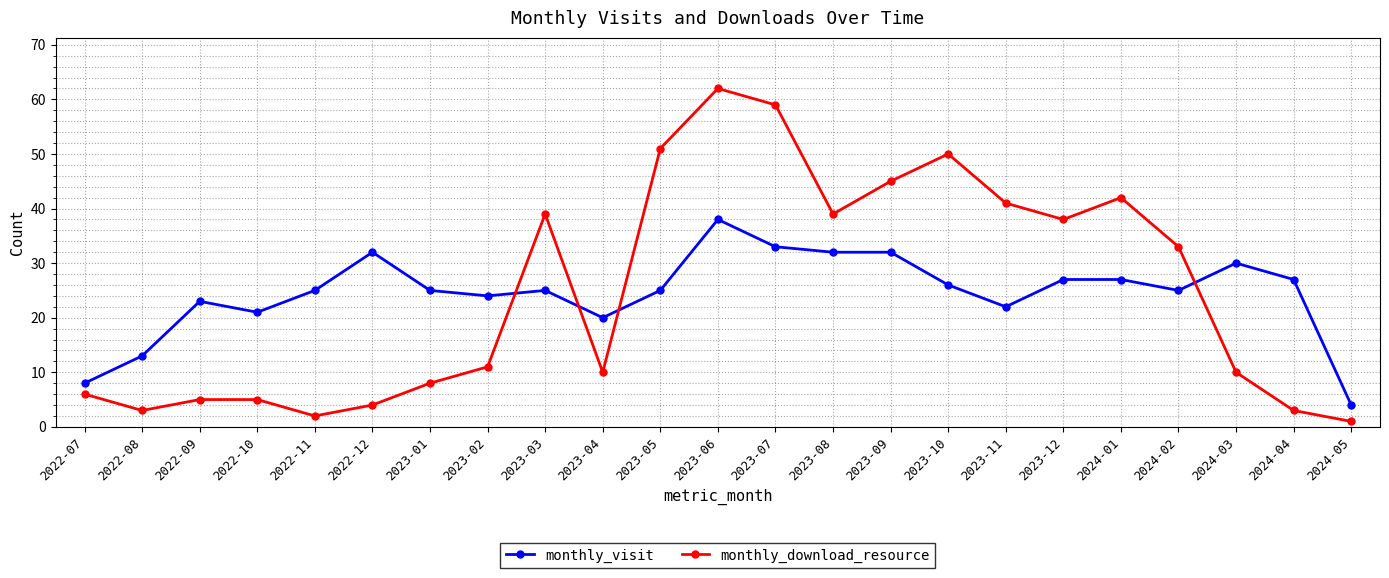

List the series in order of their peak value, highest first.

monthly_download_resource, monthly_visit